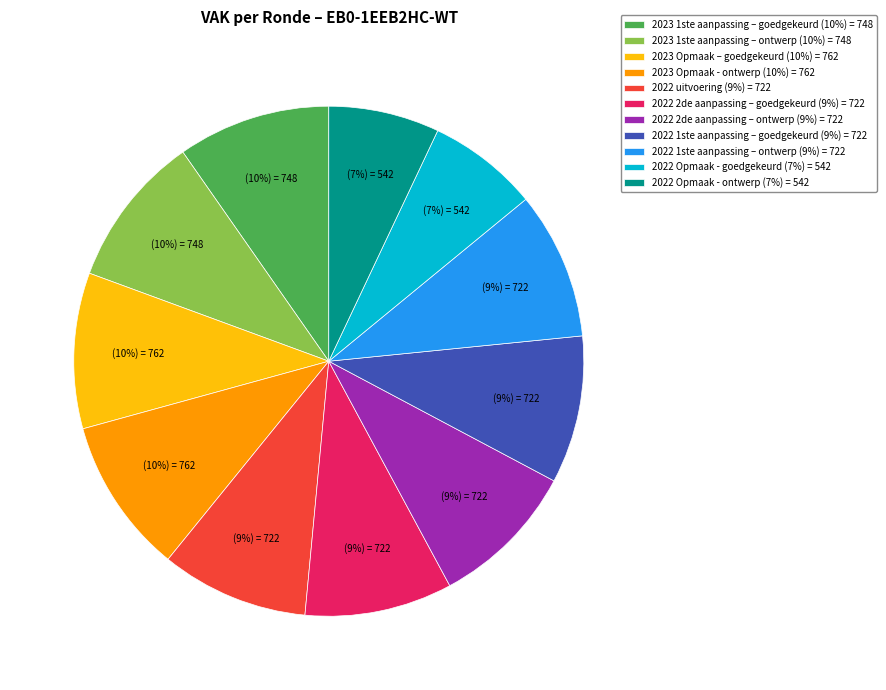

To the nearest percent, what is the difference between the largest and smallest slice percentages?

3%